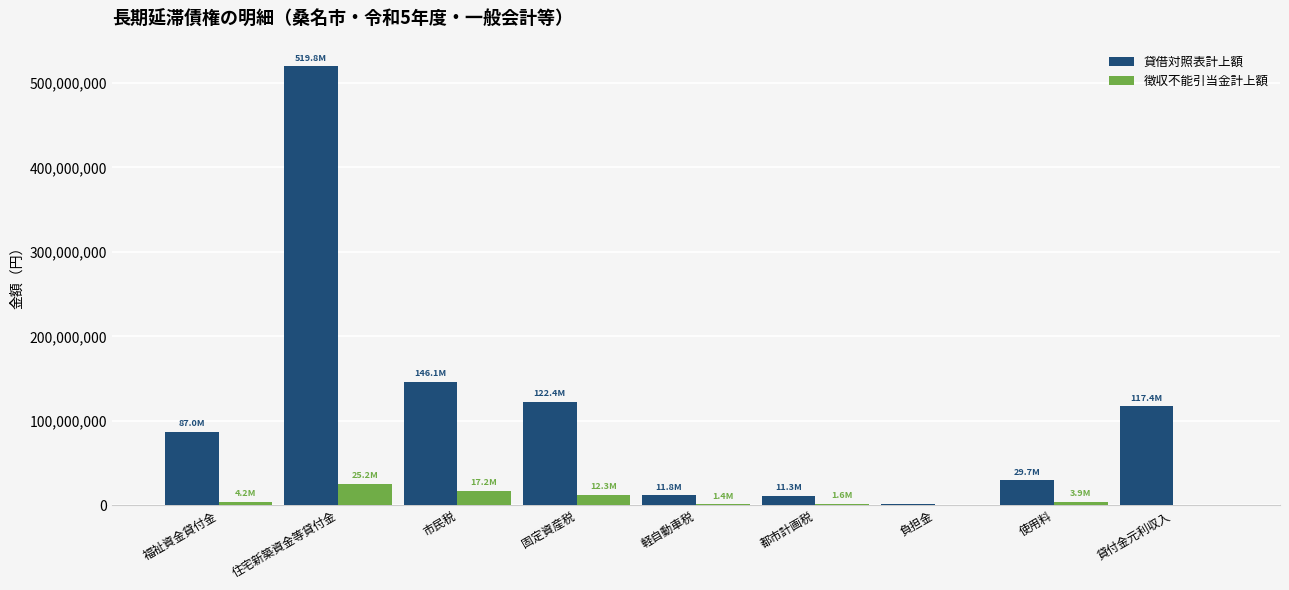

Is it true that 貸借対照表計上額 equals 29724492 at 使用料?

True